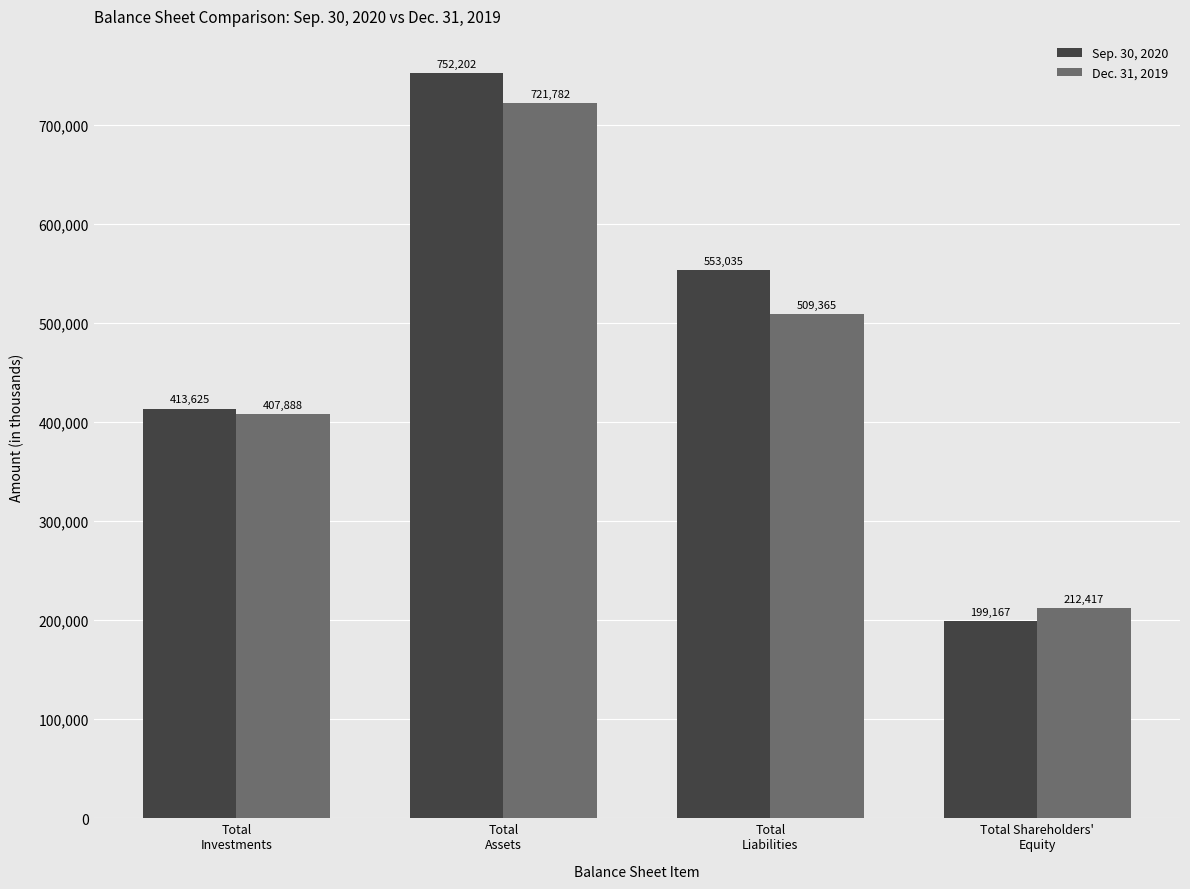

What is the sum of all Dec. 31, 2019 values?

1851452